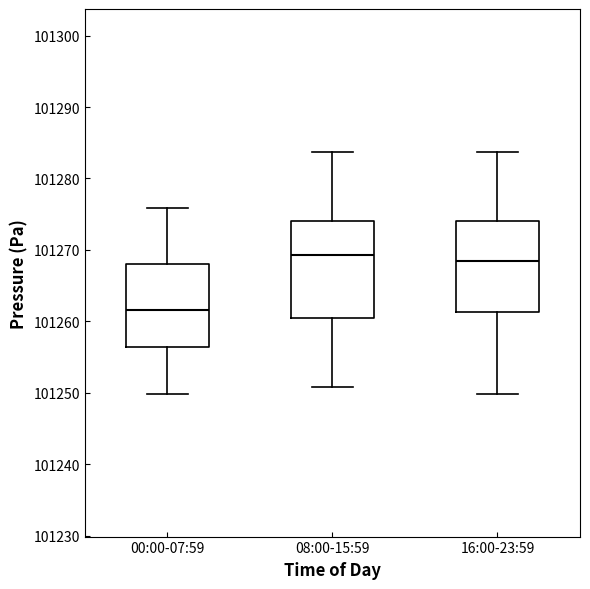

Where is the lower edge of the box for 00:00-07:59 on the y-axis? The values are not printed on the chart, so give them approximately, as read against the axis.

101256